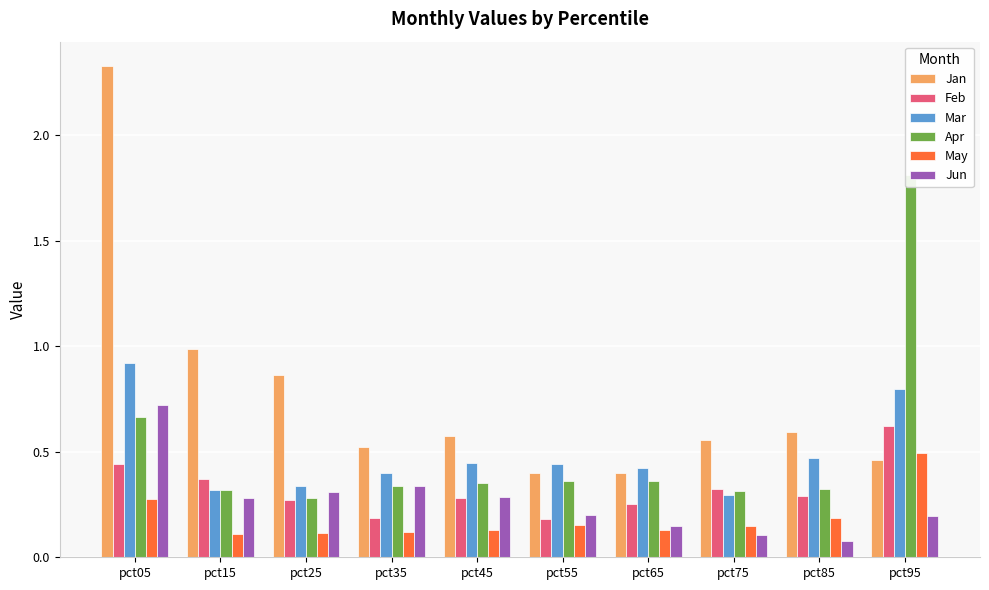

What is the sum of the Apr values at pct35 and pct55?

0.7